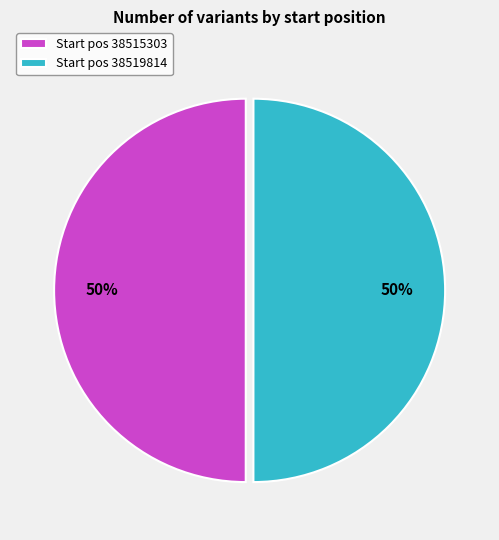

Is it true that Start pos 38519814 is 50% of the pie?

True